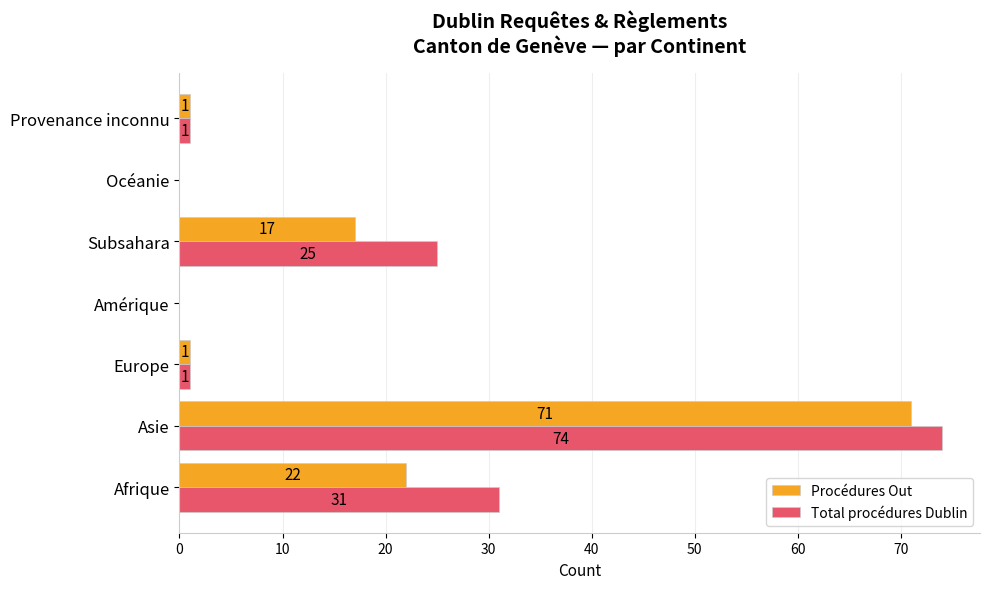

Between Asie and Europe, which series saw the biggest shift?

Total procédures Dublin